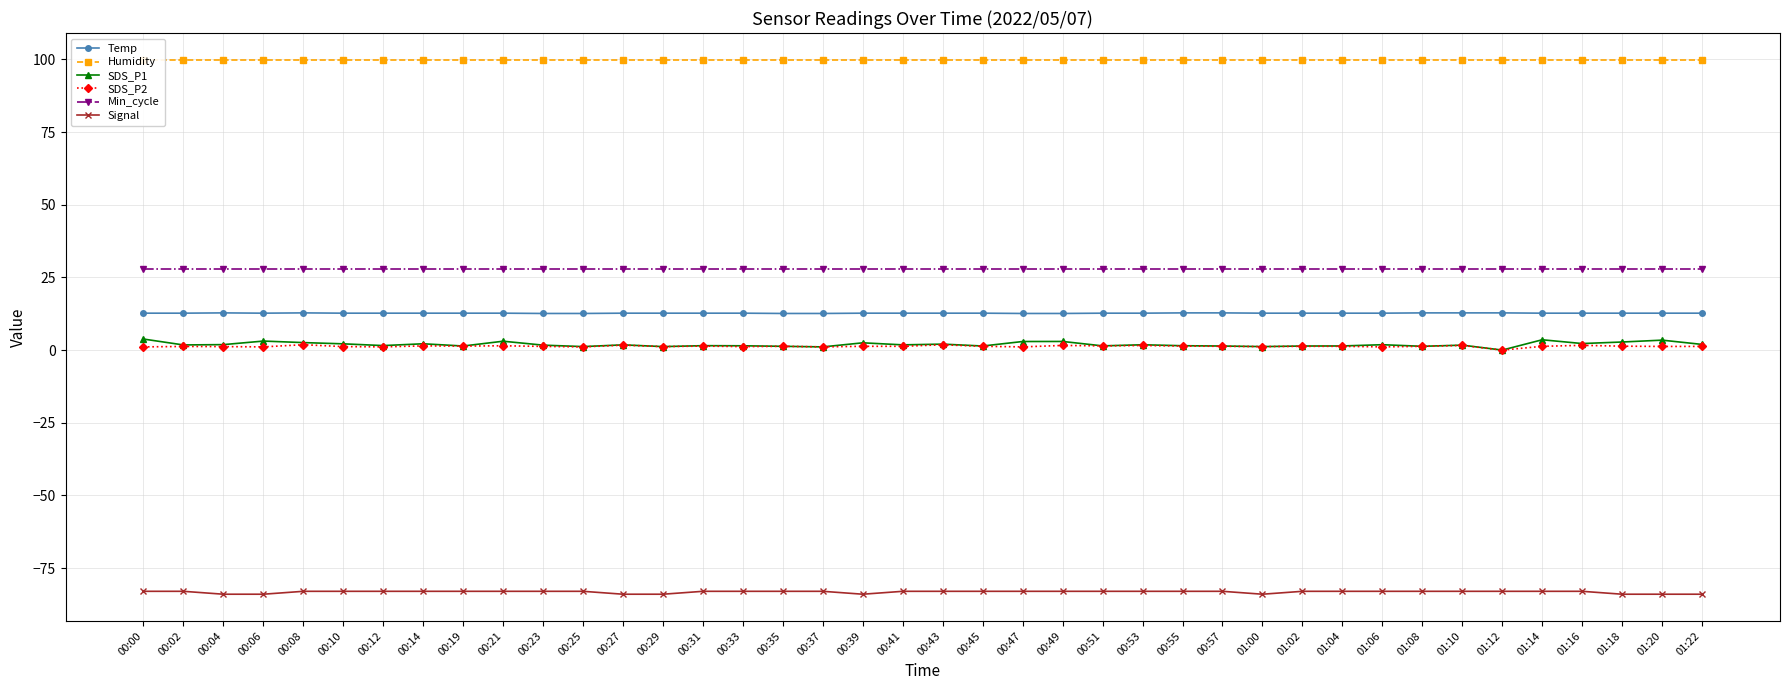

True or false: Temp has a value of 3.0 at 01:18.

False